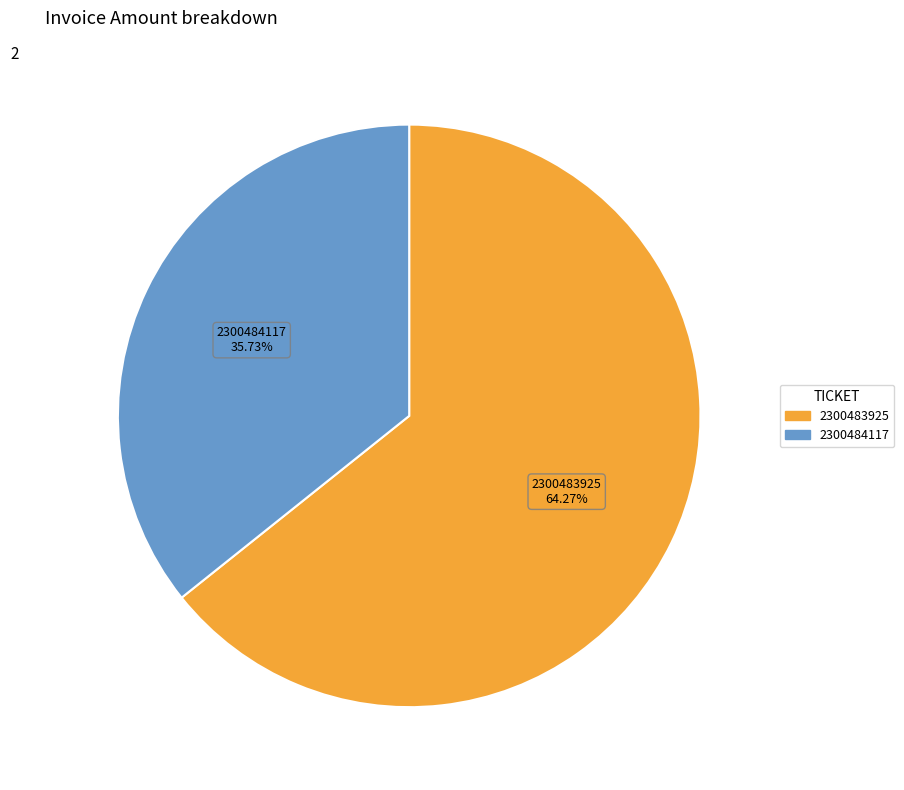

How many slices are in this pie chart?

2